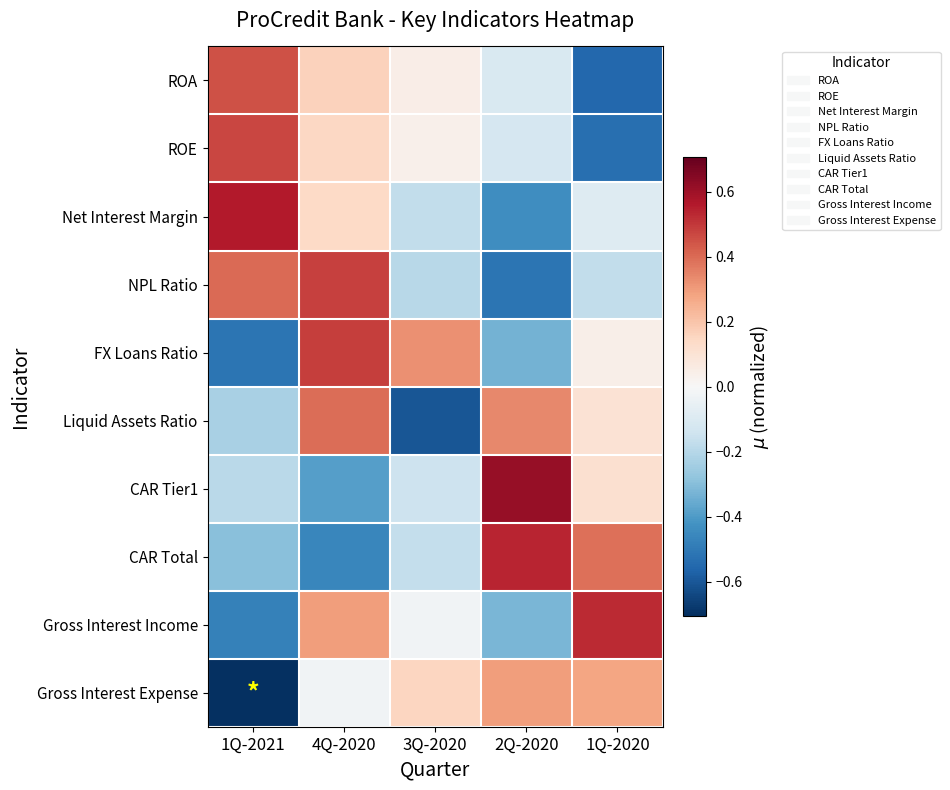

What is the minimum value shown in the chart?

-0.7